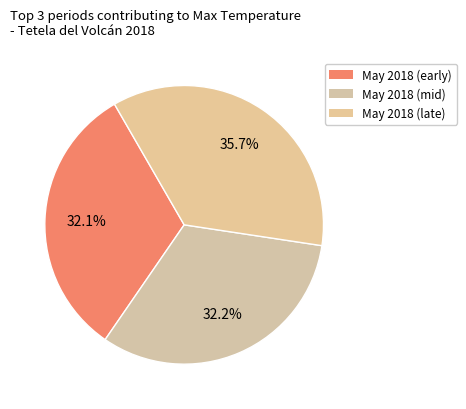

How many segments does this pie chart have?

3